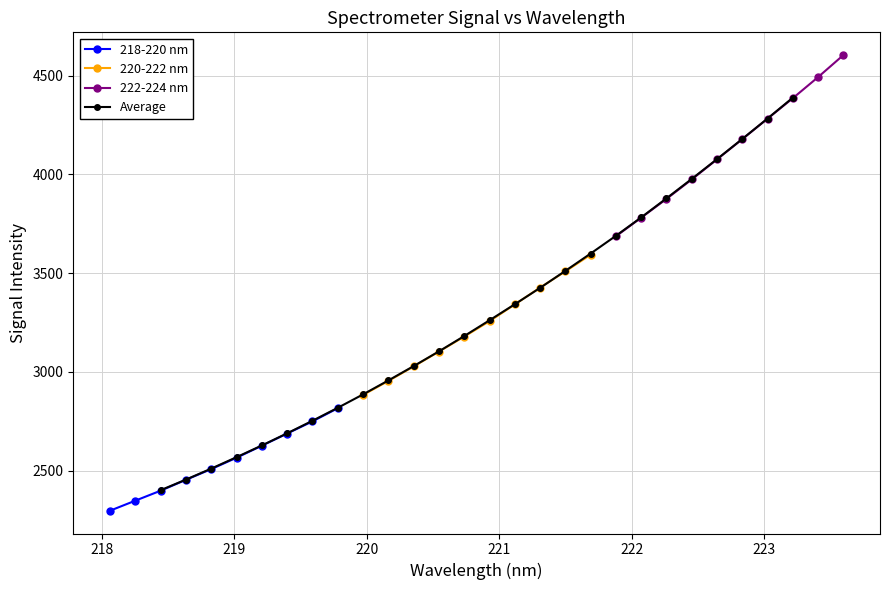

What is the highest value of the 222-224 nm series?

4603.2